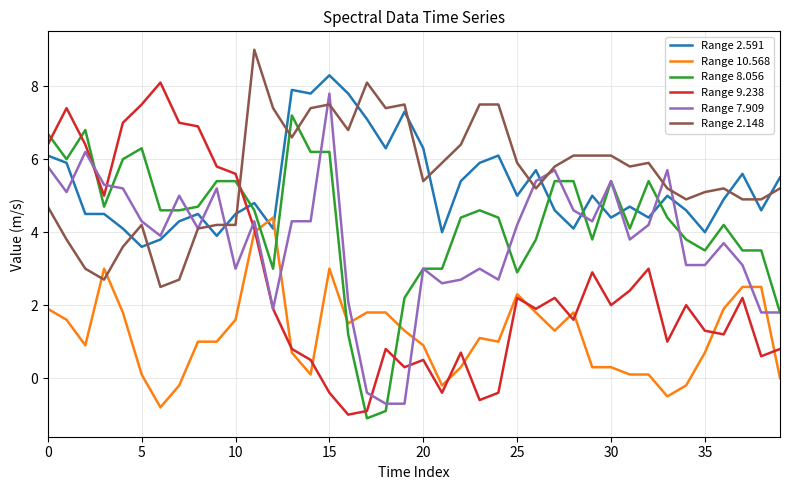

Which series has the widest spread of values?

Range 9.238